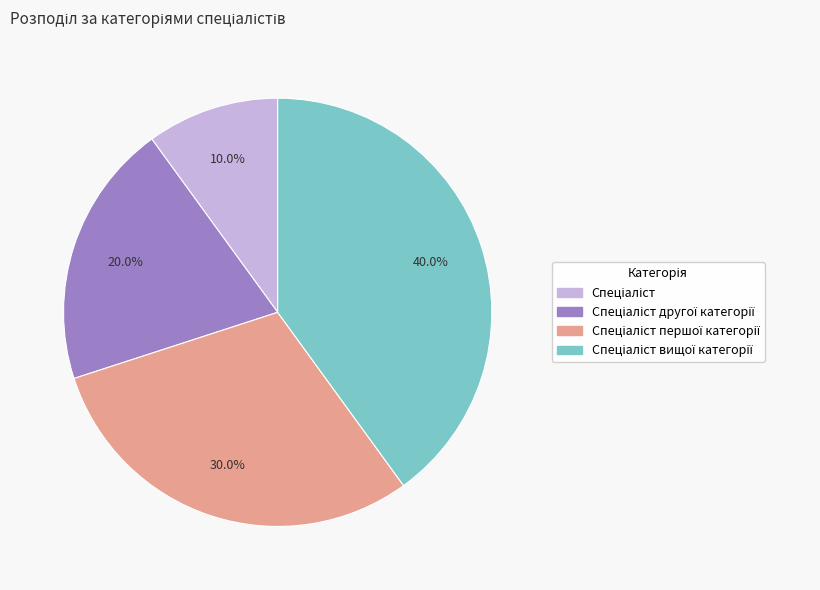

Is there a majority slice in this chart?

No